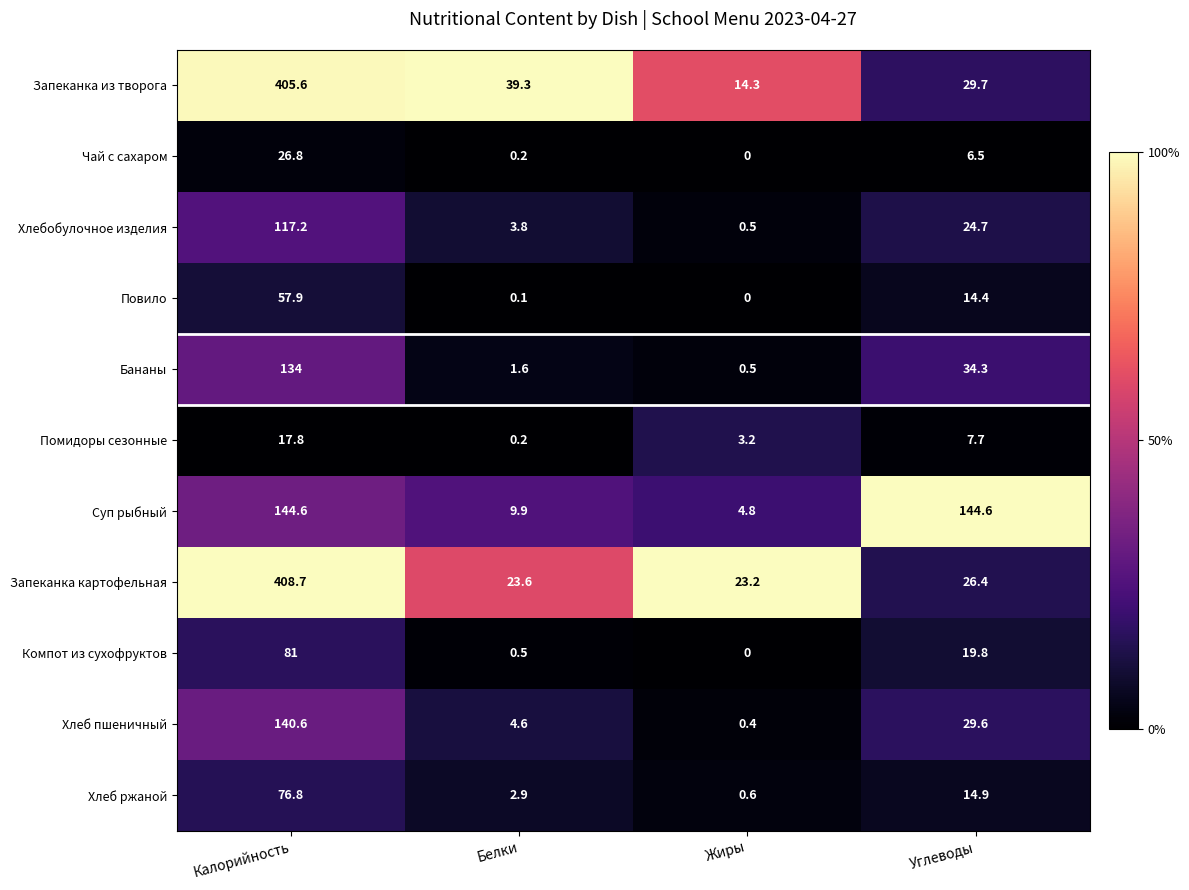

Rank the series at Углеводы from highest to lowest value.

Суп рыбный, Бананы, Запеканка из творога, Хлеб пшеничный, Запеканка картофельная, Хлебобулочное изделия, Компот из сухофруктов, Хлеб ржаной, Повило, Помидоры сезонные, Чай с сахаром